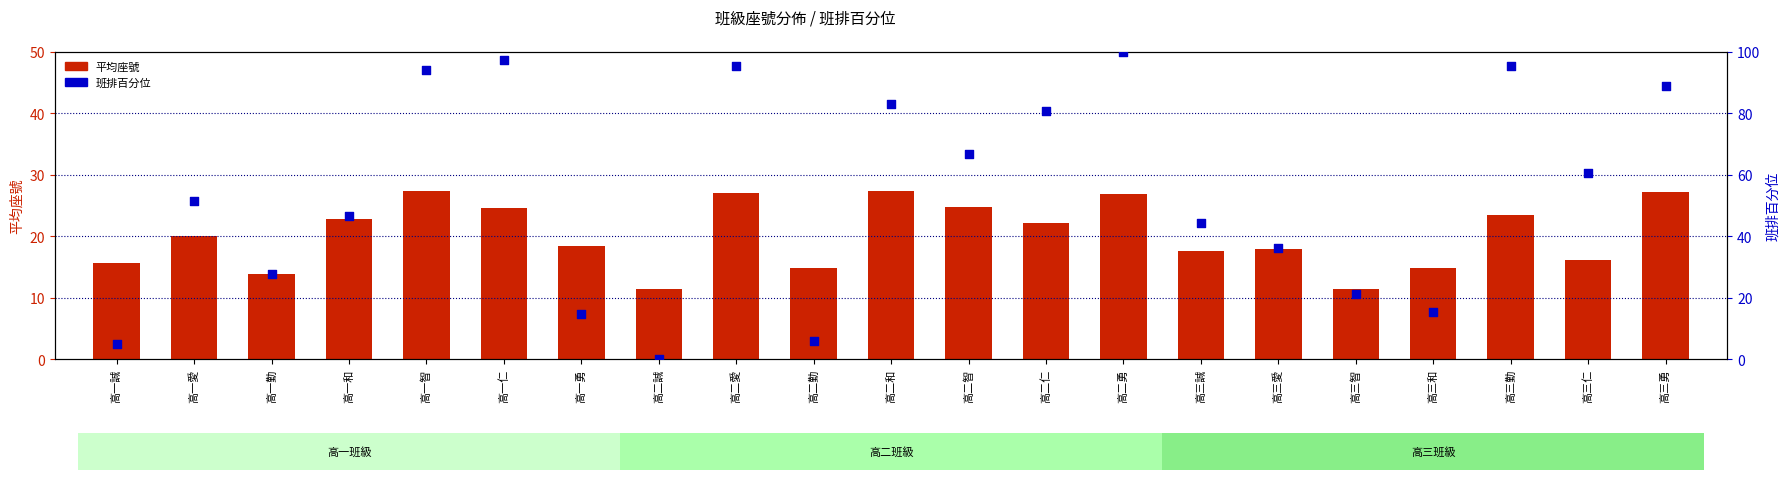

At which category is the sum across all series the highest?

高二勇